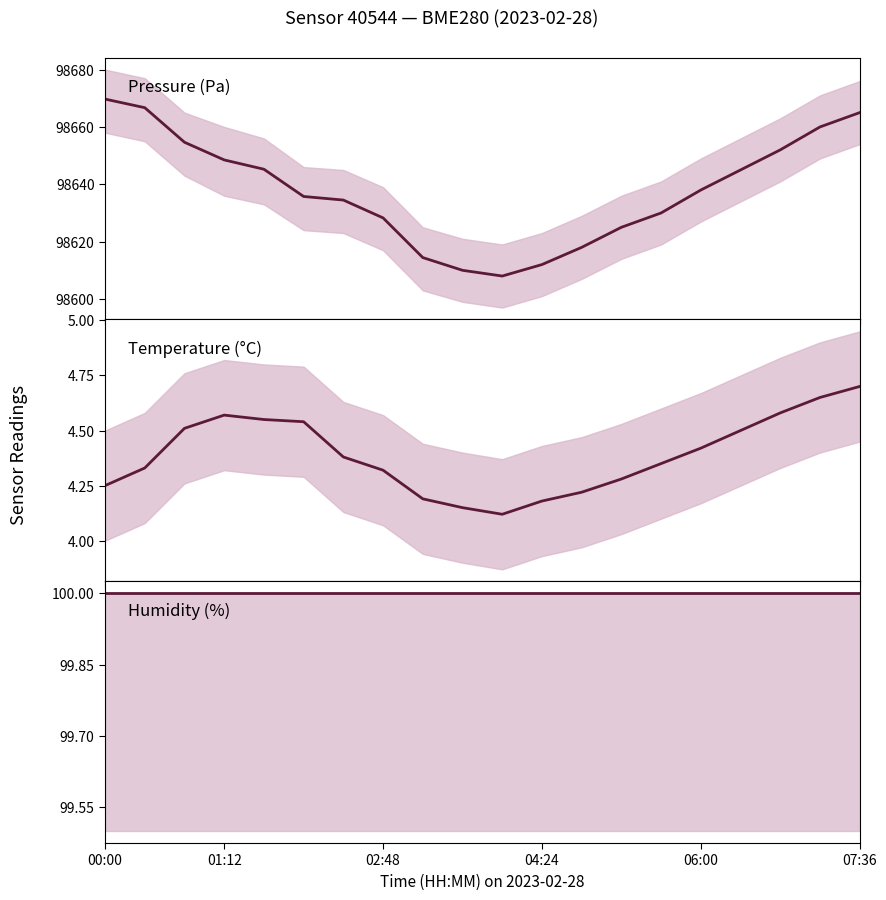

Is it true that Humidity (%) equals 100.0 at 16?

True